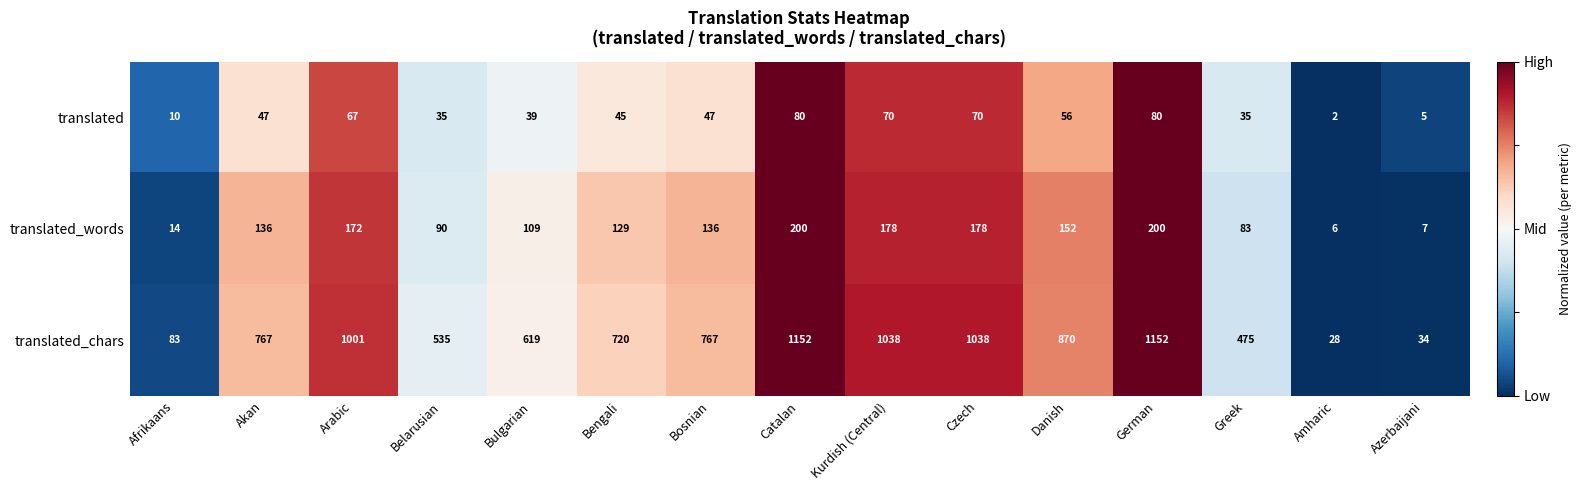

Count the number of data series in this chart.

3